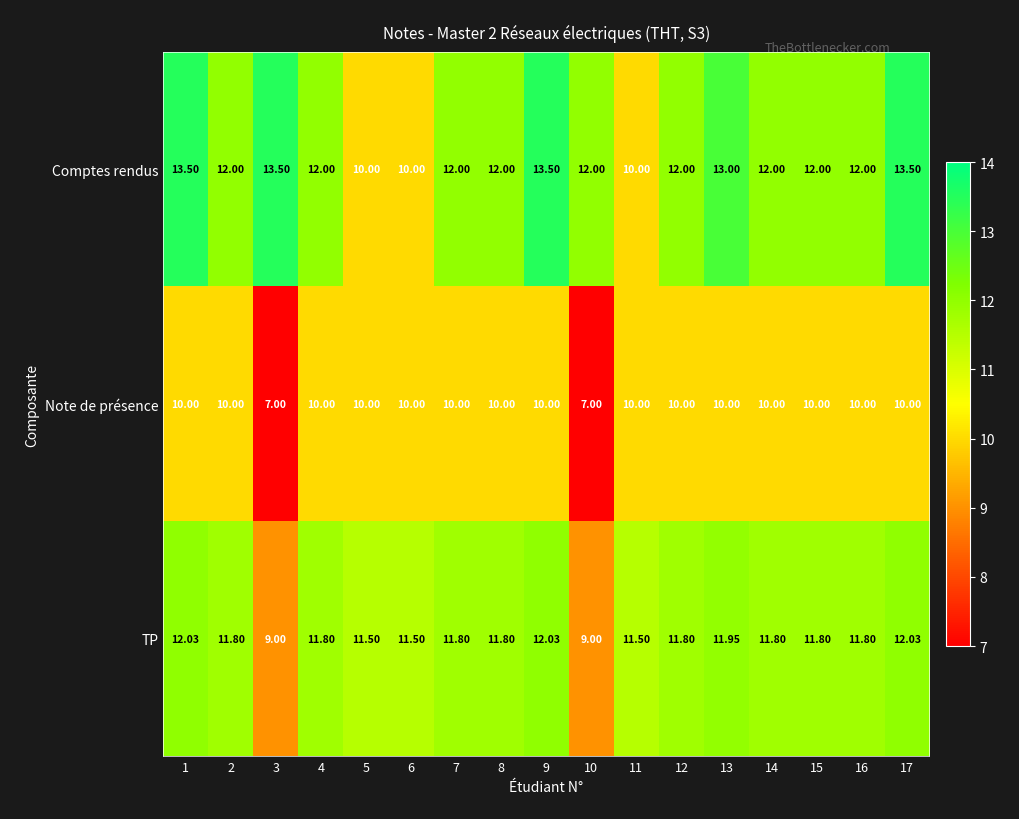

Which series has the largest range (max minus min)?

Comptes rendus